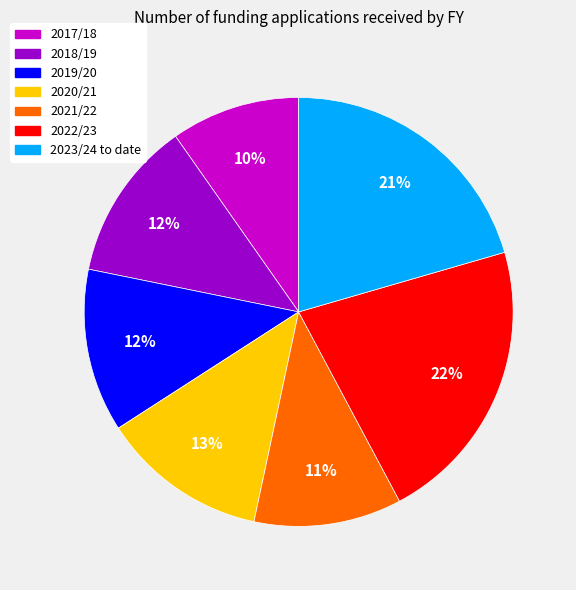

Is 2018/19 the majority of the pie?

No